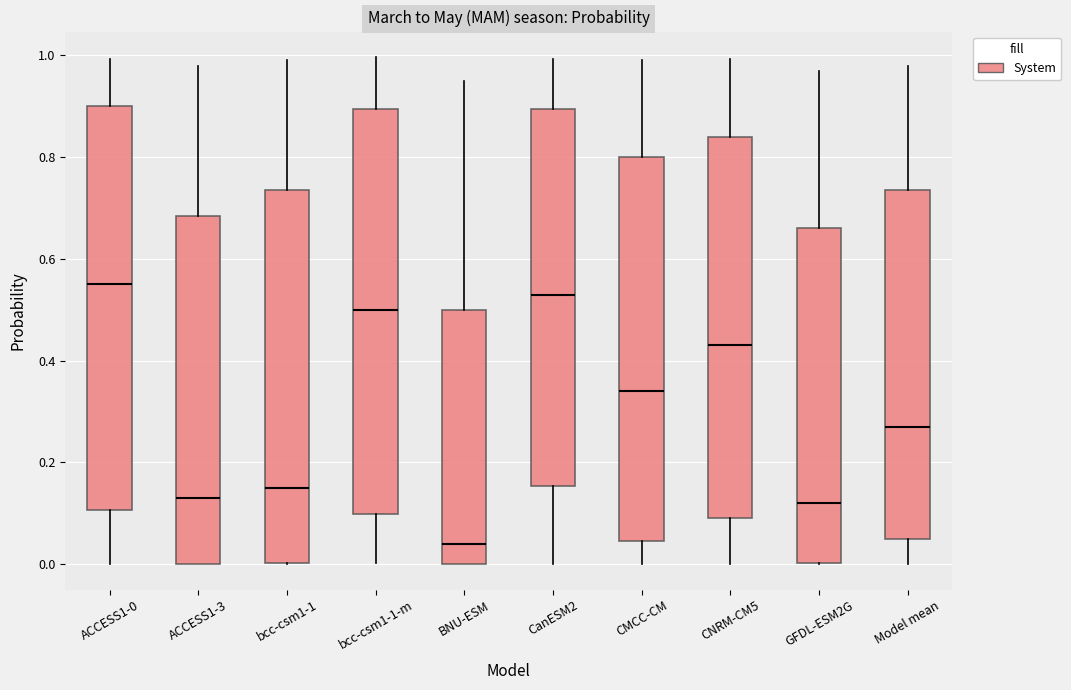

Which box's median line is the lowest?

BNU-ESM